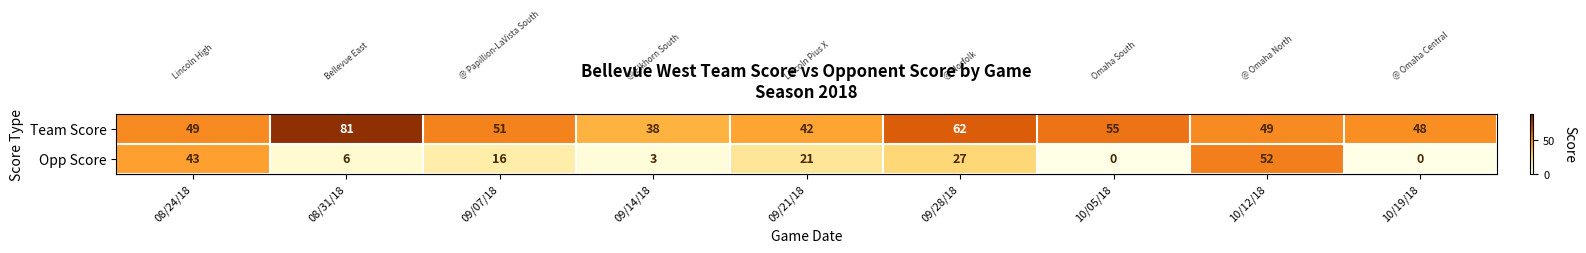

What is the total value across all series at 10/19/18?

48